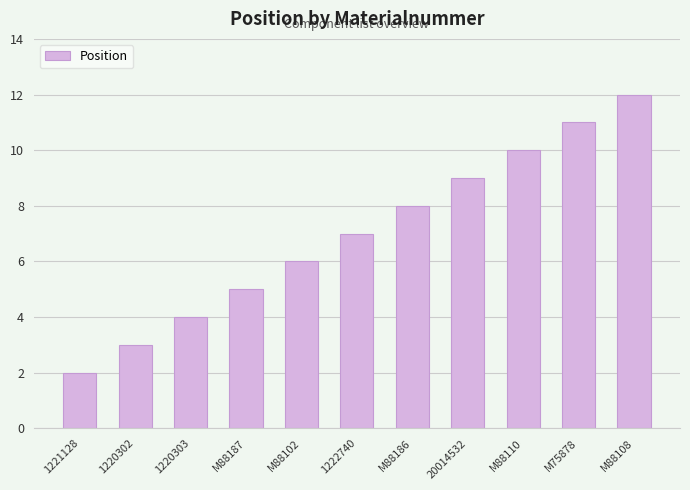

At which label is the value closest to 7?

1222740